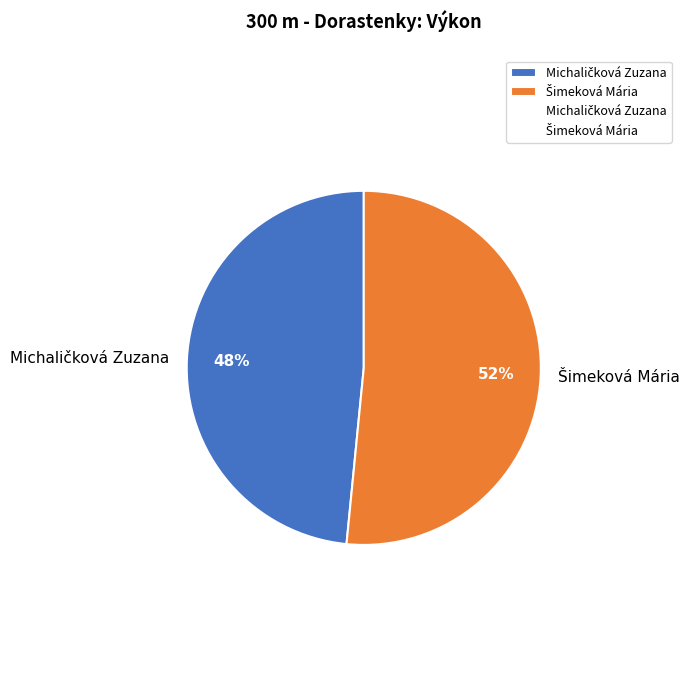

Is there any slice that represents more than half of the pie?

Yes